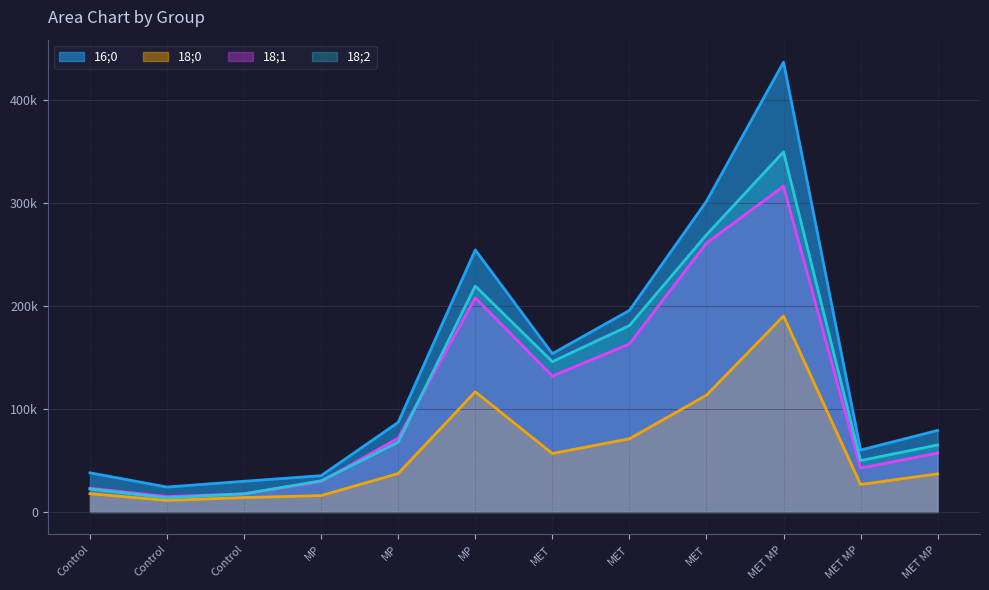

What are all the series names shown in the legend?

16;0, 18;0, 18;1, 18;2